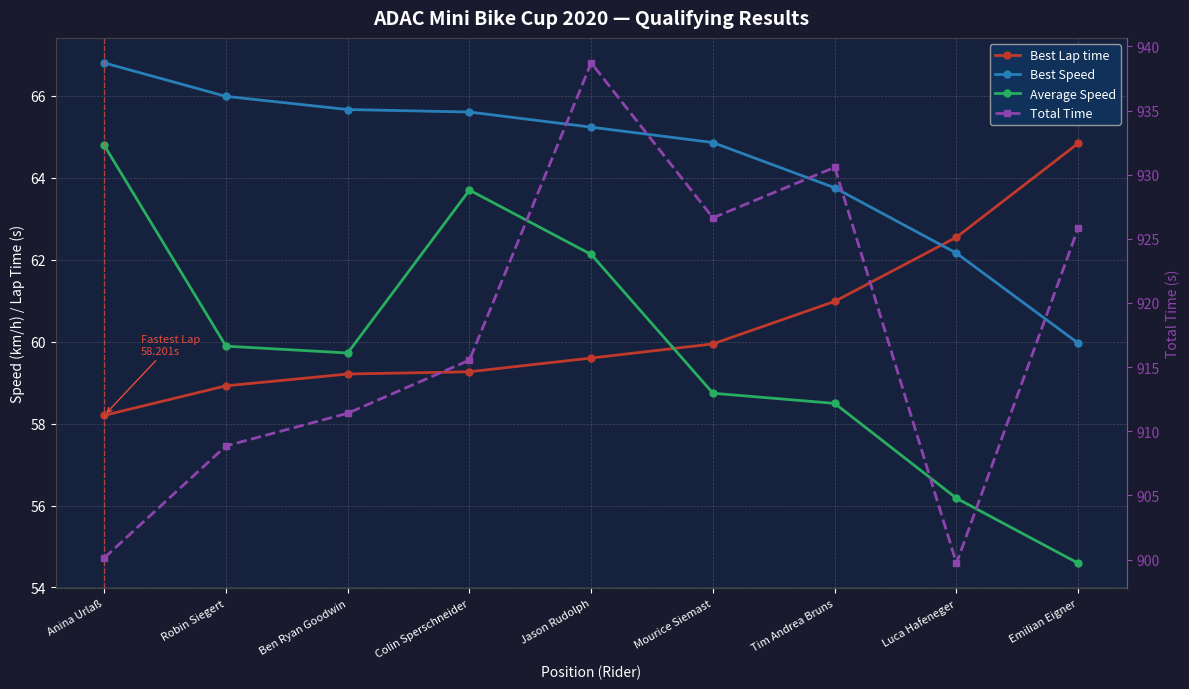

How many data points in Best Speed are less than 65?

4